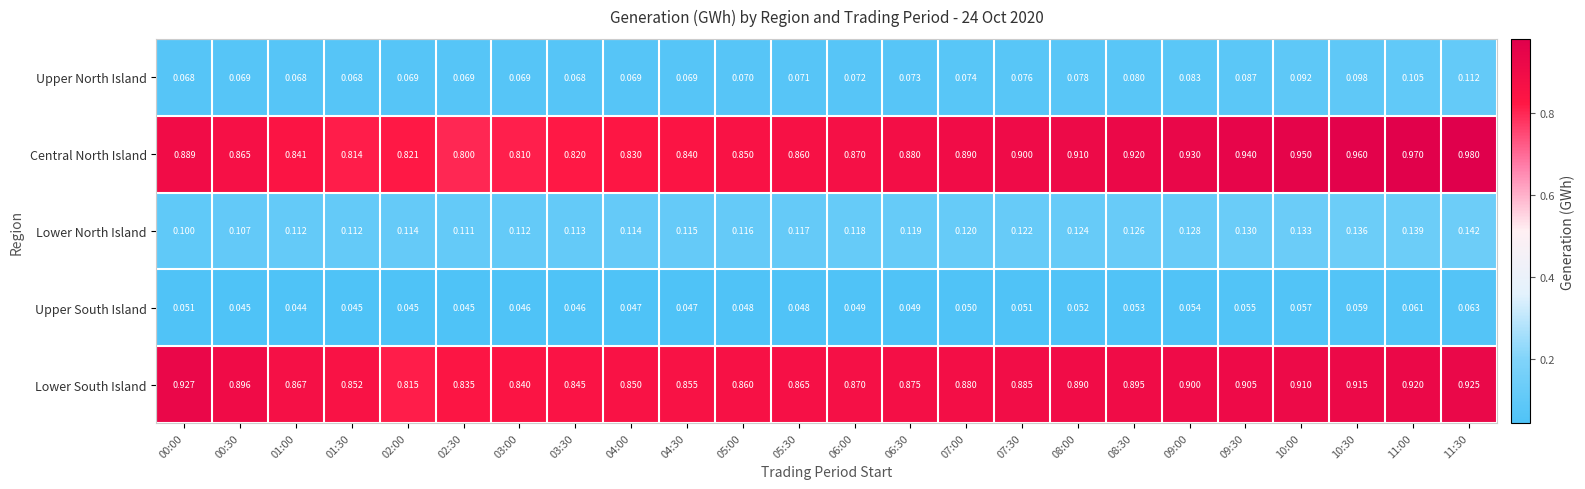

How many categories are shown in the chart?

24